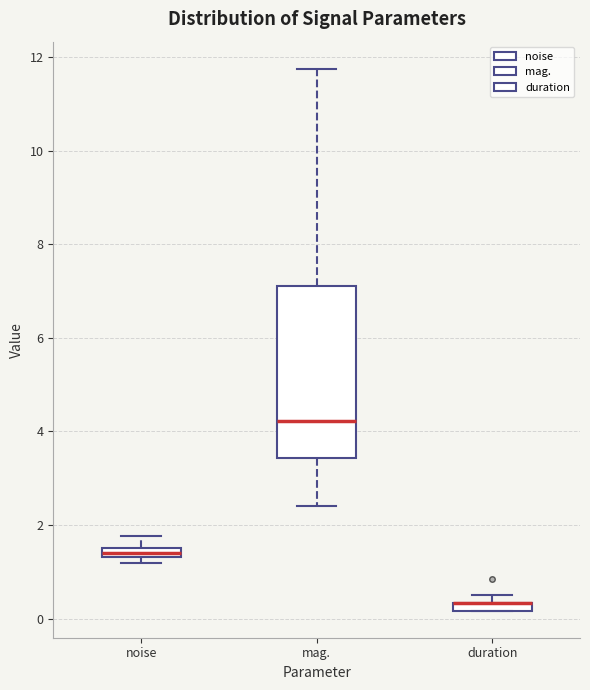

Where does the upper whisker of the box for mag. end on the y-axis? The values are not printed on the chart, so give them approximately, as read against the axis.

11.8